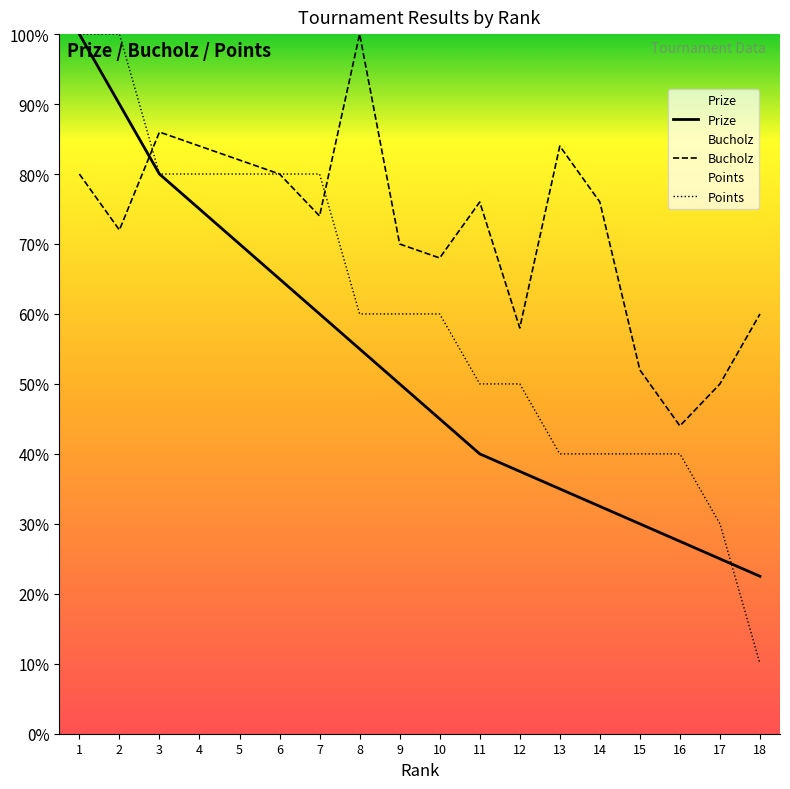

Rank the series at 1 from highest to lowest value.

Prize, Points, Bucholz